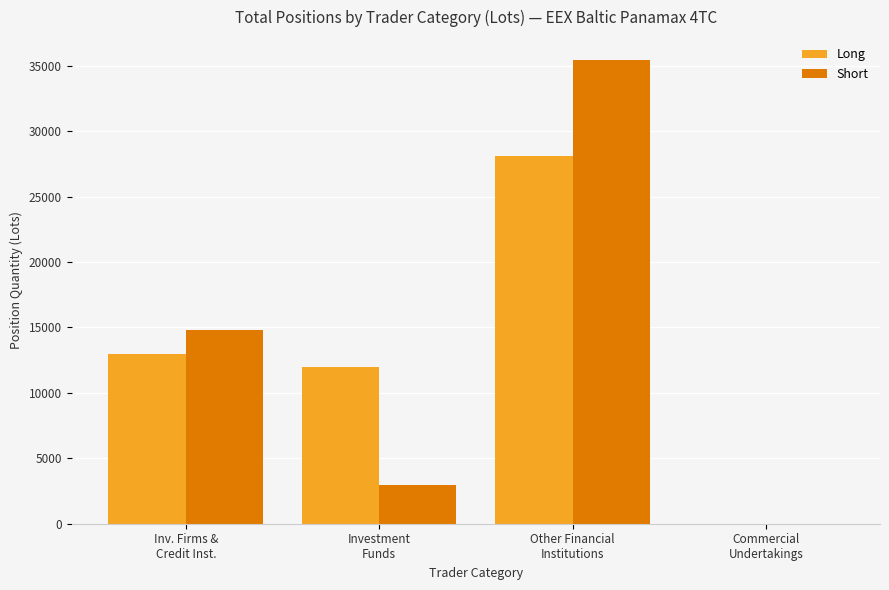

What is the greatest value displayed?

35420.5